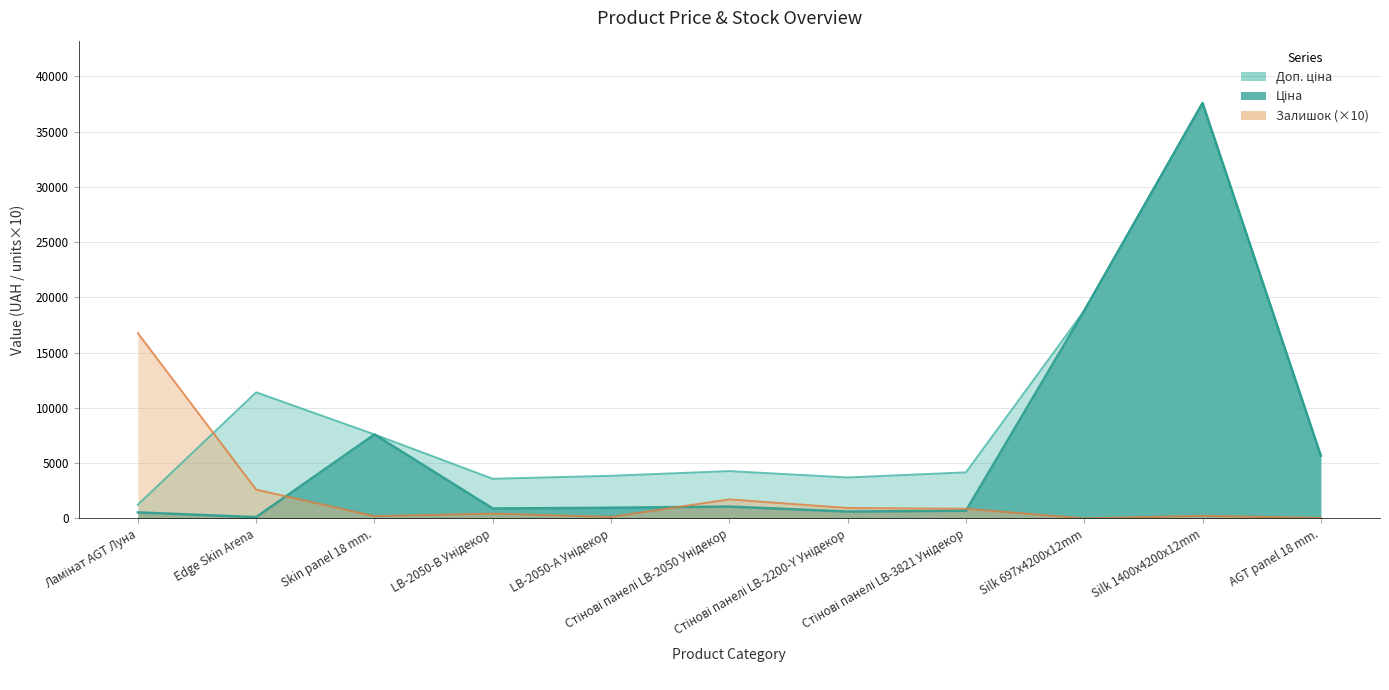

True or false: Доп. ціна has a value of 15848.9 at Edge Skin Arena.

False